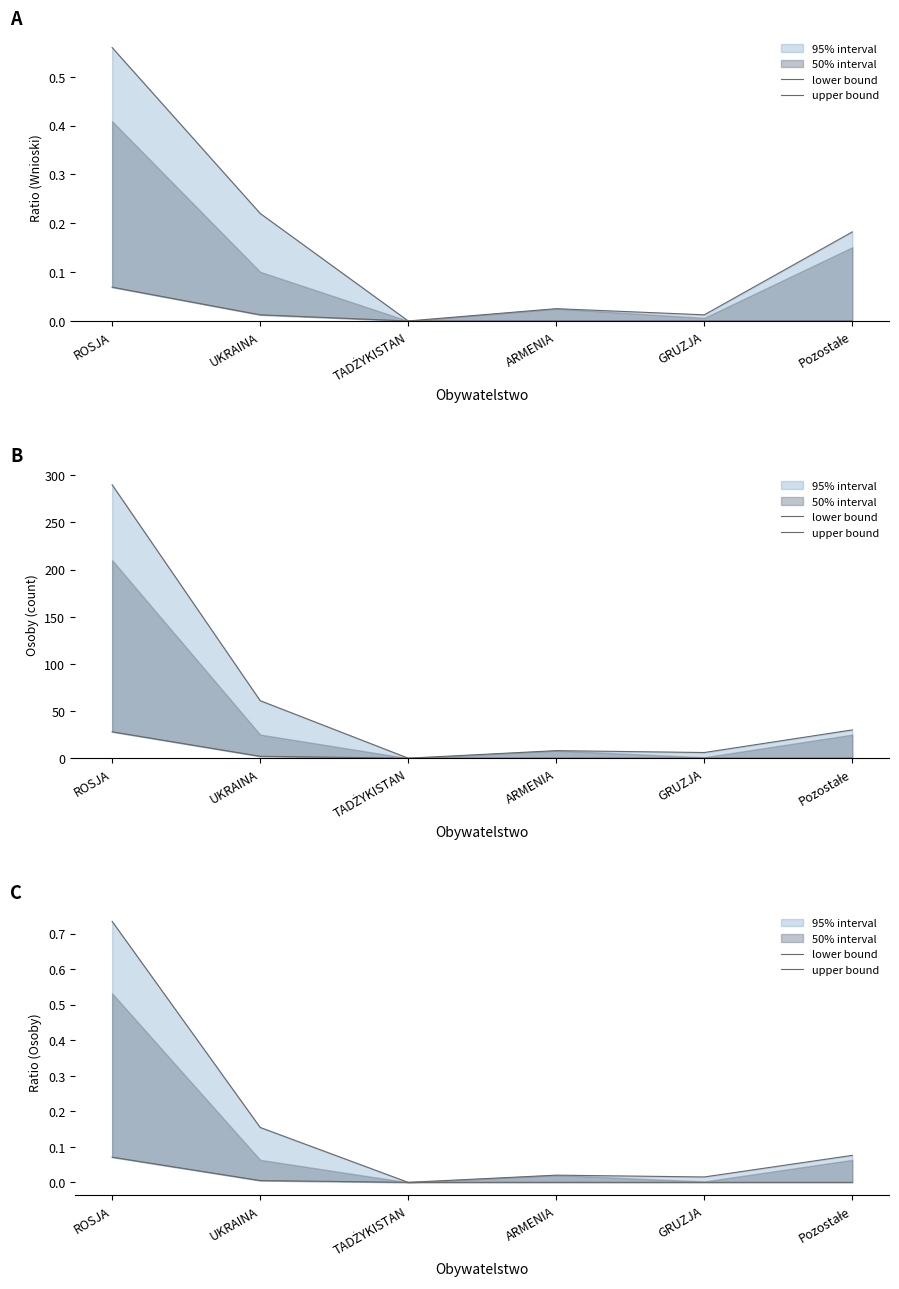

Is this an area chart (filled region under the line)?

No